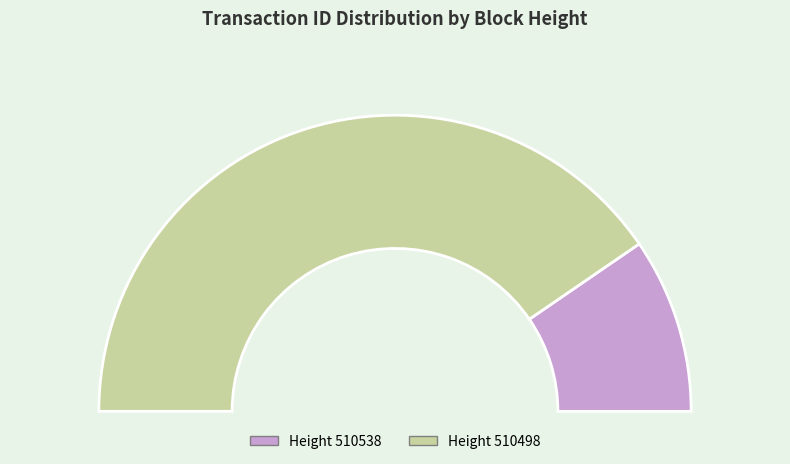

Count the number of slices in the pie.

2